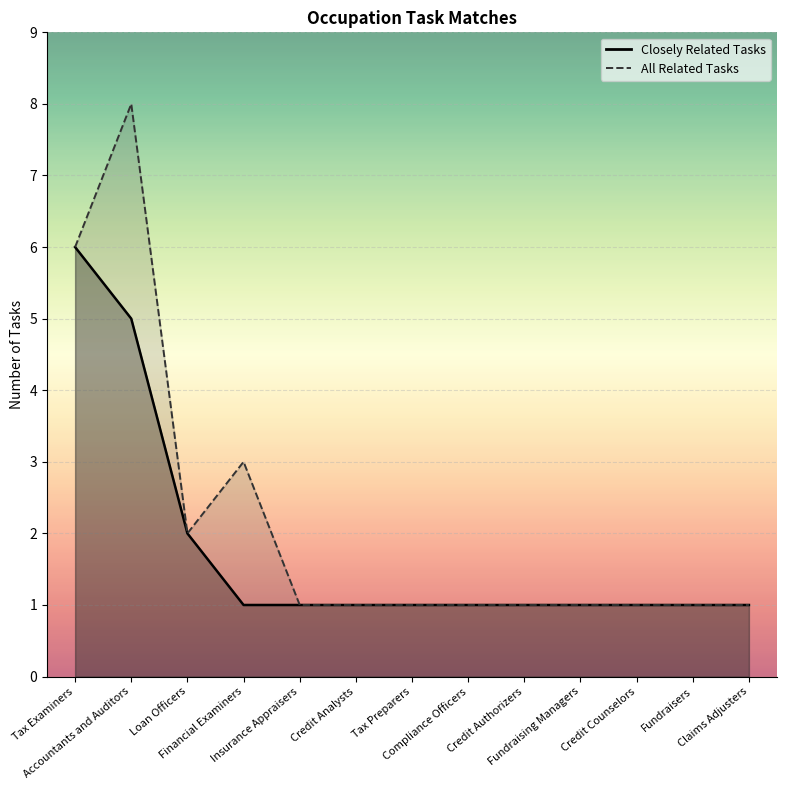

Which series has the largest total across all categories?

All Related Tasks